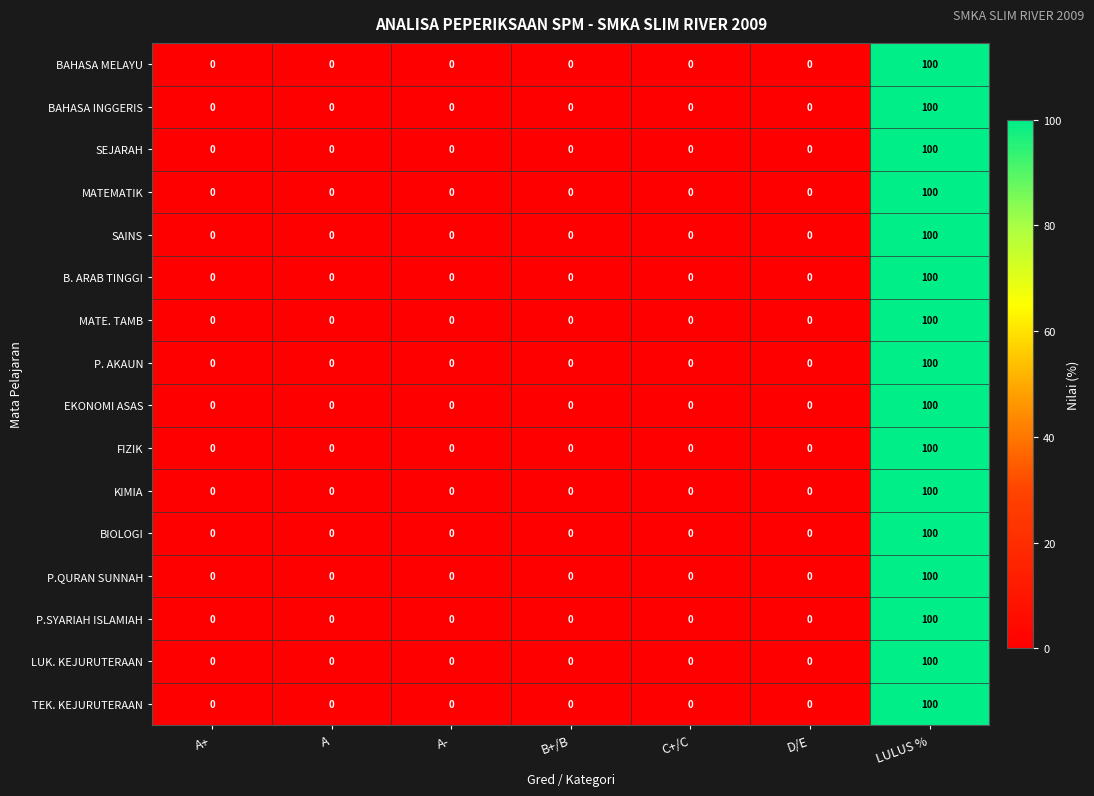

True or false: LUK. KEJURUTERAAN has a value of 53 at B+/B.

False